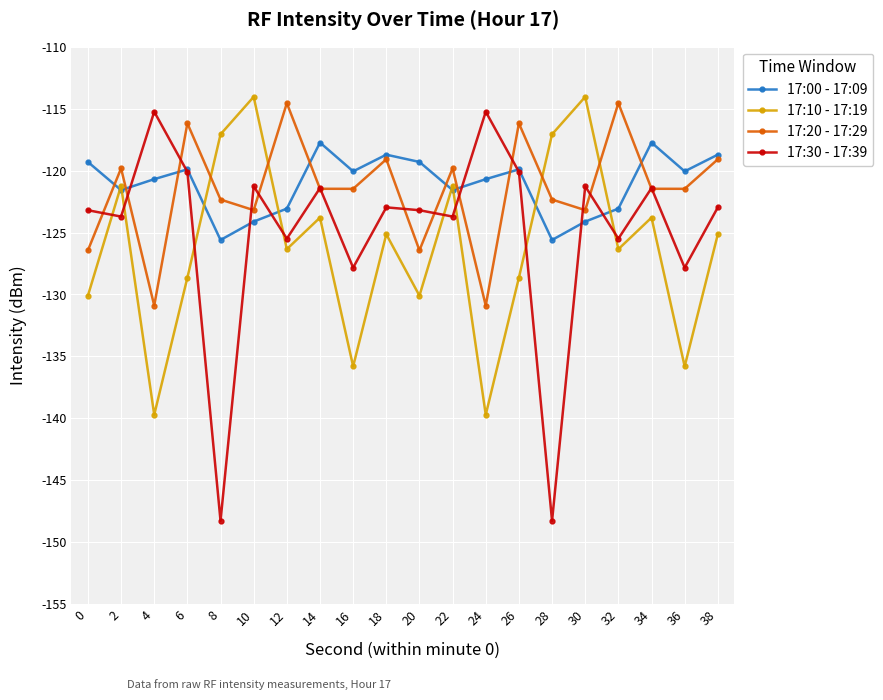

Where is the first local minimum for 17:30 - 17:39?

2